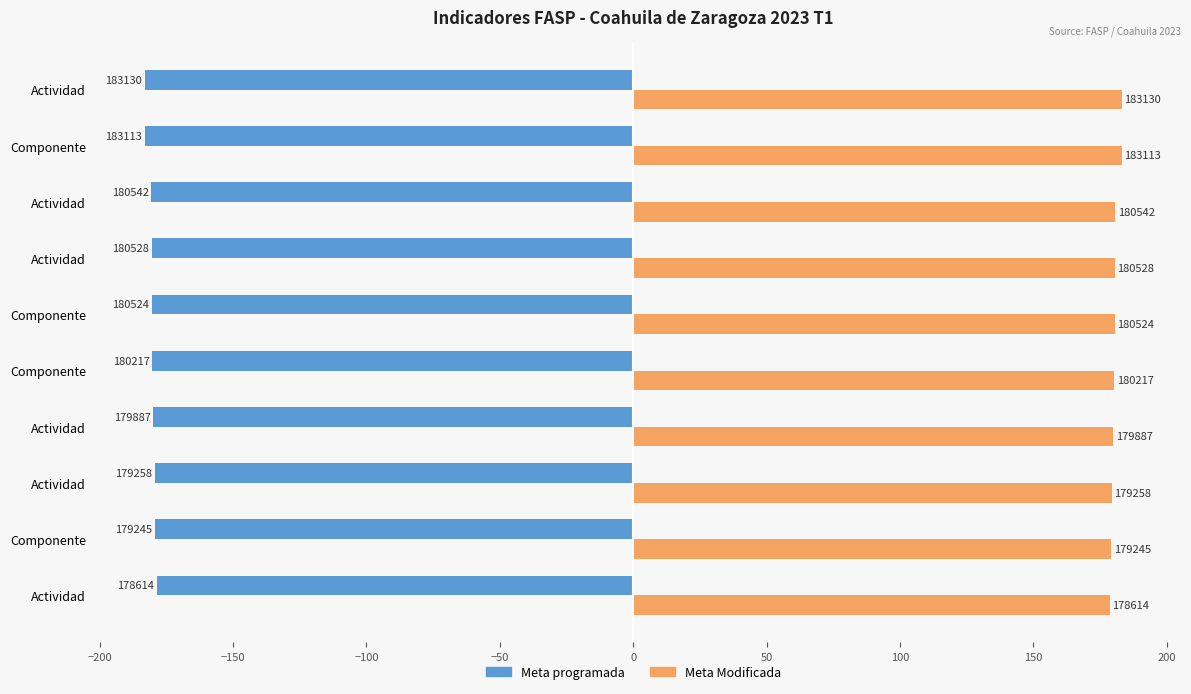

What is the value of the Meta Modificada bar at the 3rd from the left?

179.3